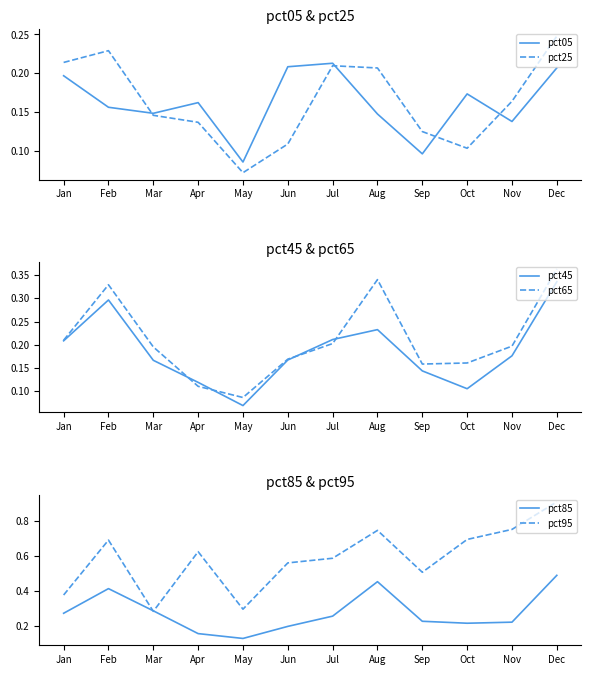

At which label does pct65 reach its minimum?

May